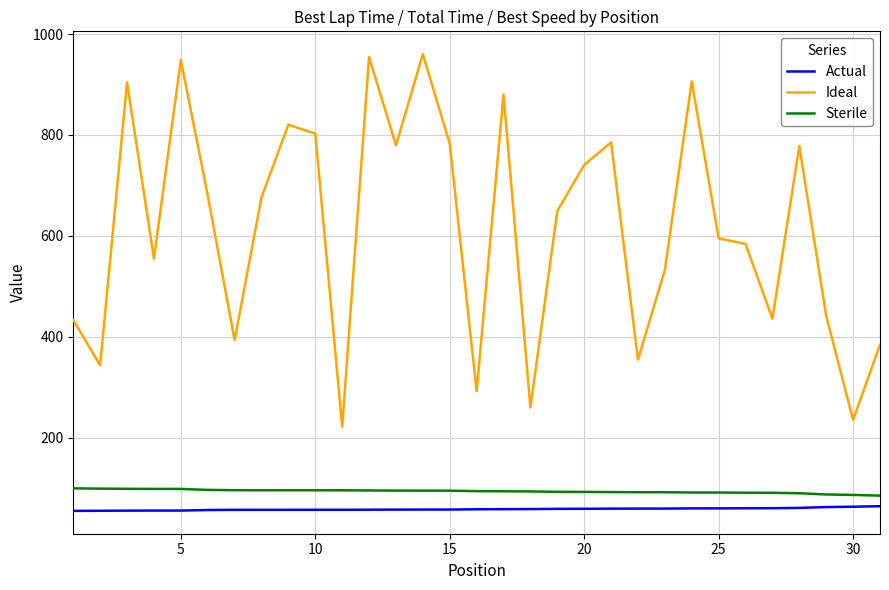

What is the maximum value for Ideal?

960.1